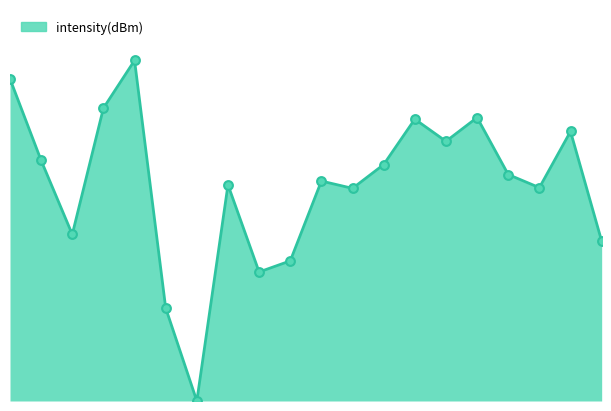

How many lines are shown in the chart?

1